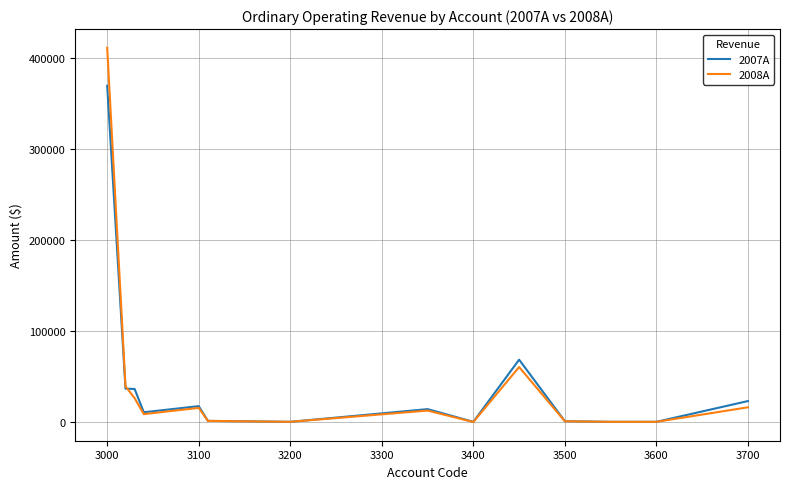

True or false: 2007A and 2008A cross at least once.

True